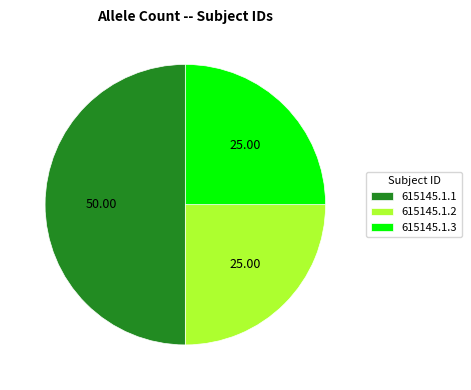

Is the sum of 615145.1.2 and 615145.1.1 greater than half?

Yes